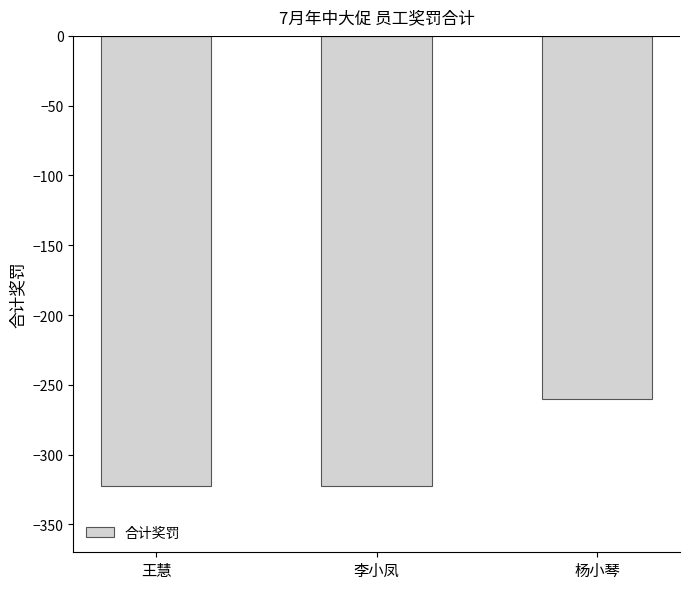

What value does the data have at 王慧?

-322.5